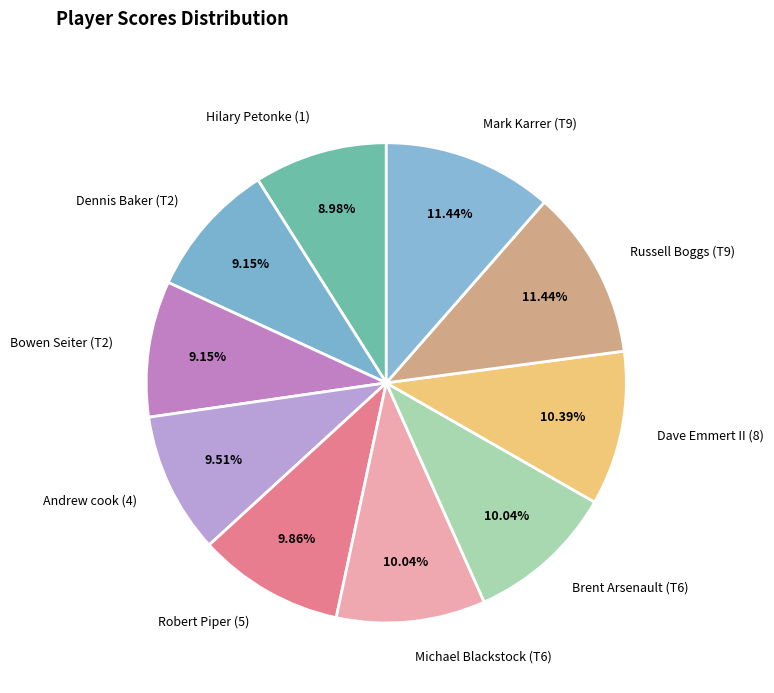

How many segments does this pie chart have?

10